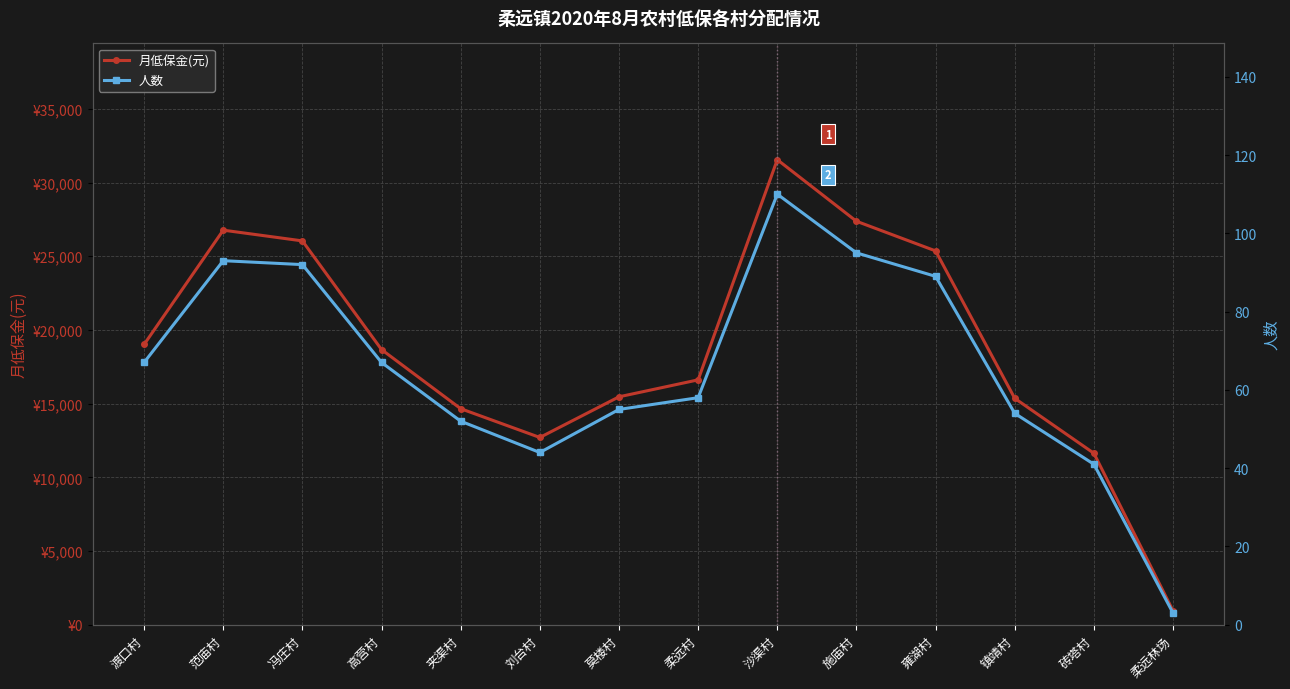

What is the label of the 4th point from the left?

高营村